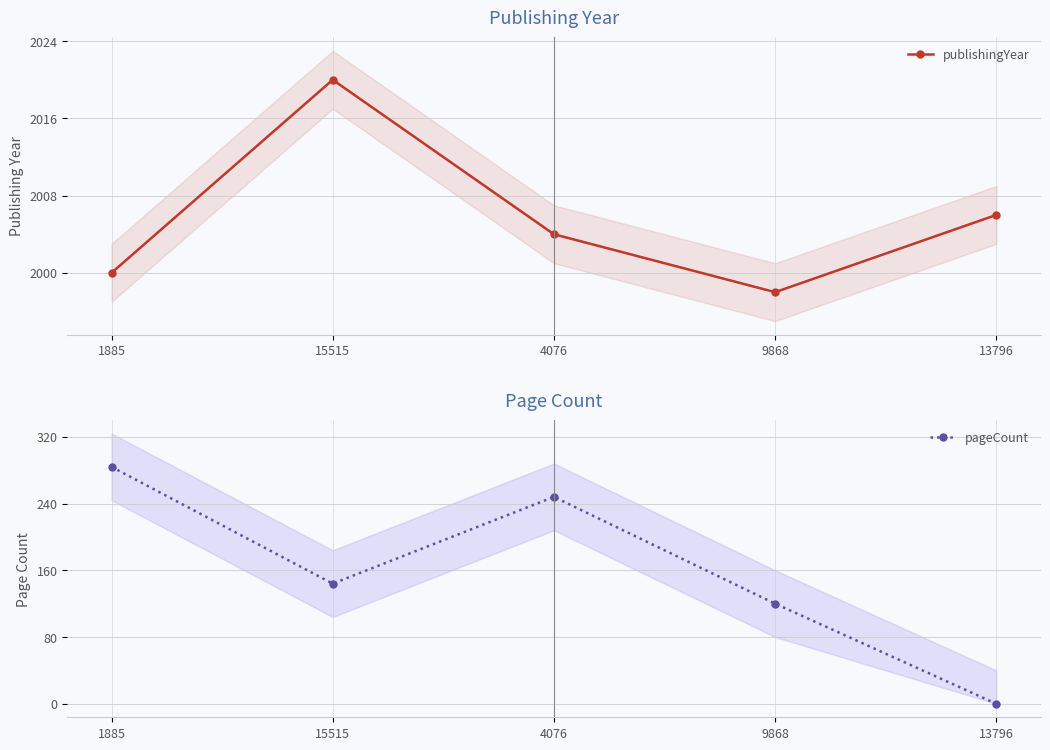

What position from the right is 1885?

5